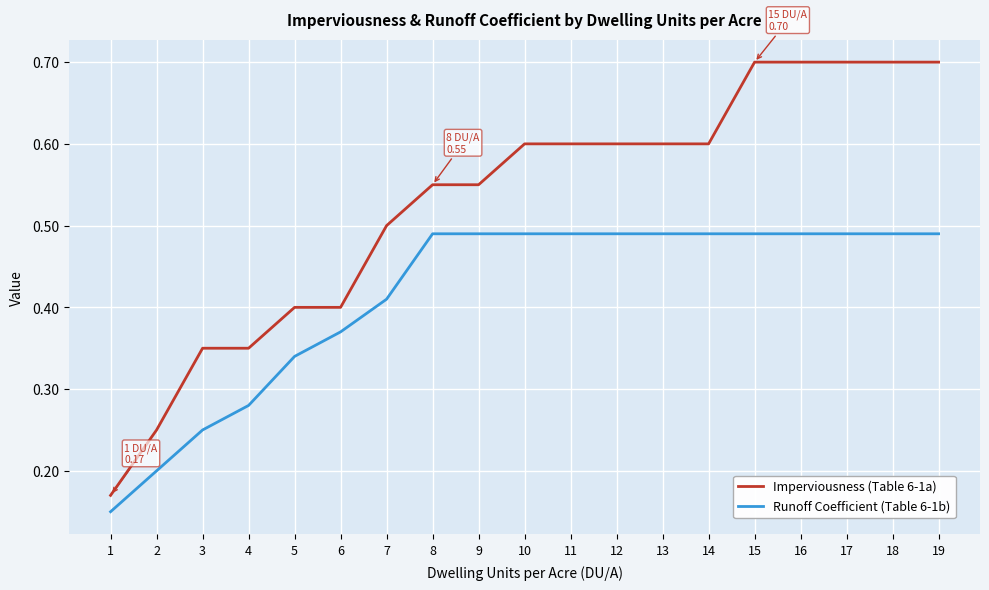

Between 5 and 18, which series saw the biggest shift?

Imperviousness (Table 6-1a)